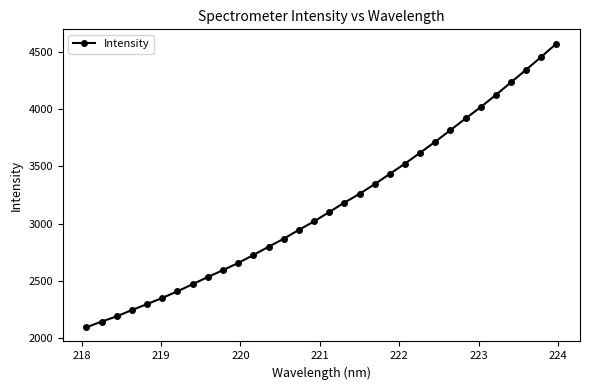

What is the difference between the maximum and minimum values?

2474.1